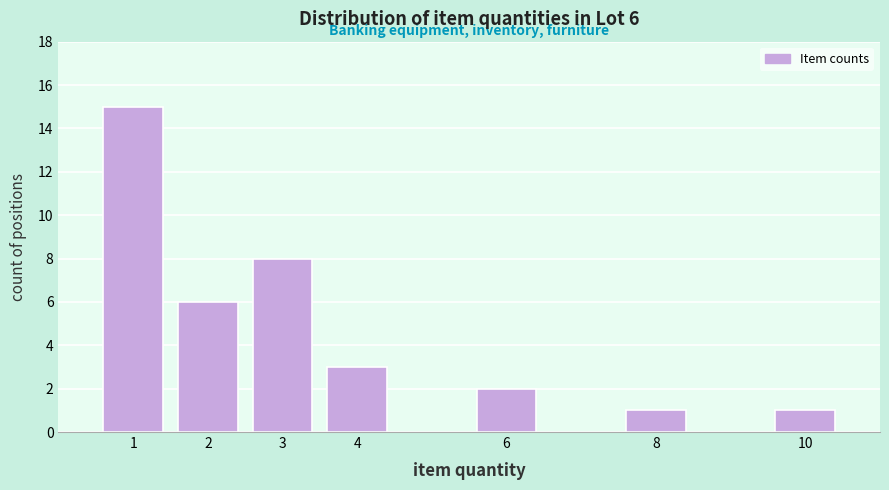

Reading right to left, extract all data points from this chart.

1	1	2	3	8	6	15